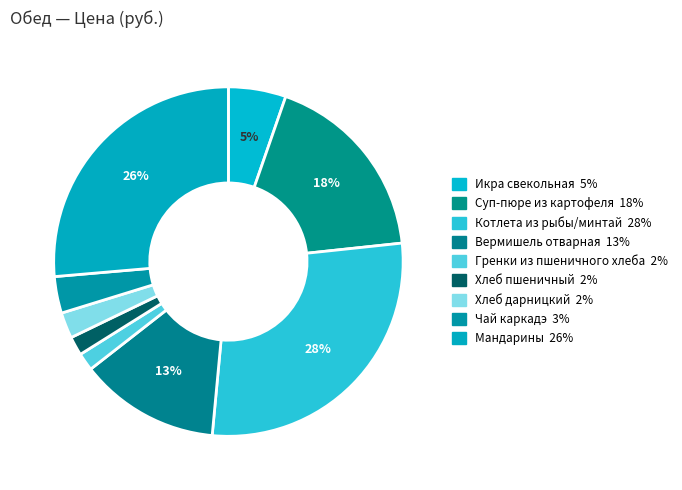

What is the ratio of the value at Котлета из рыбы/минтай to the value at Гренки из пшеничного хлеба?

17.2